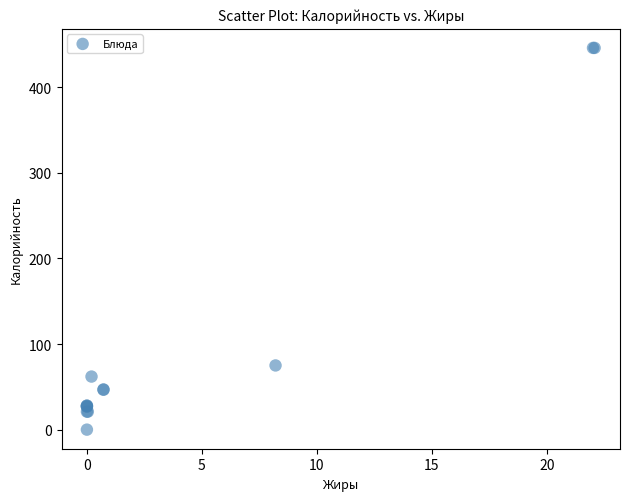

What Y value in the scatter plot is closest to 223?

75.0